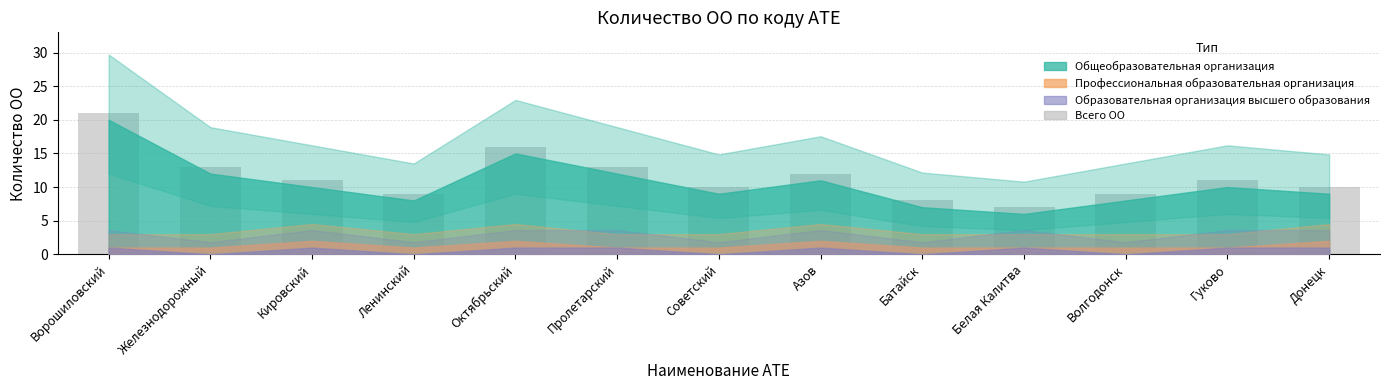

Reading left to right, extract all data points from this chart.

21	13	11	9	16	13	10	12	8	7	9	11	10